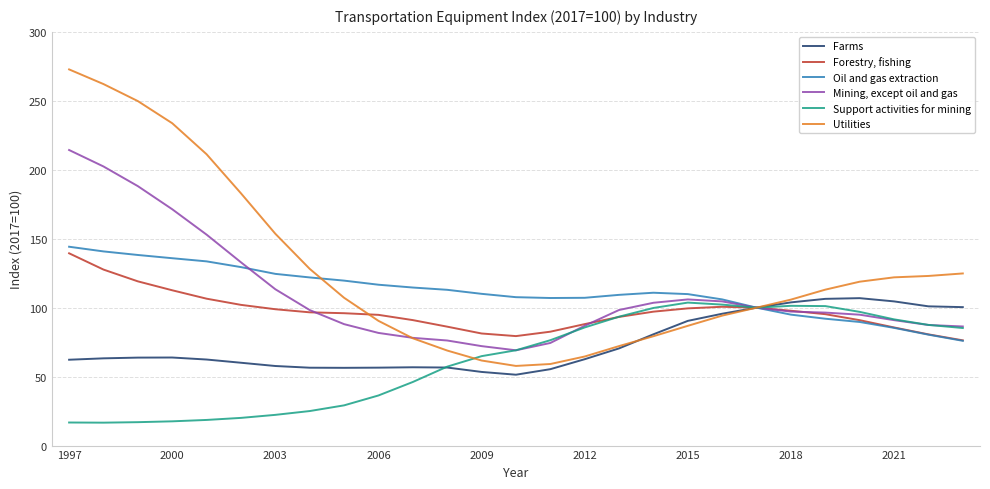

Does the chart have visible grid lines?

Yes